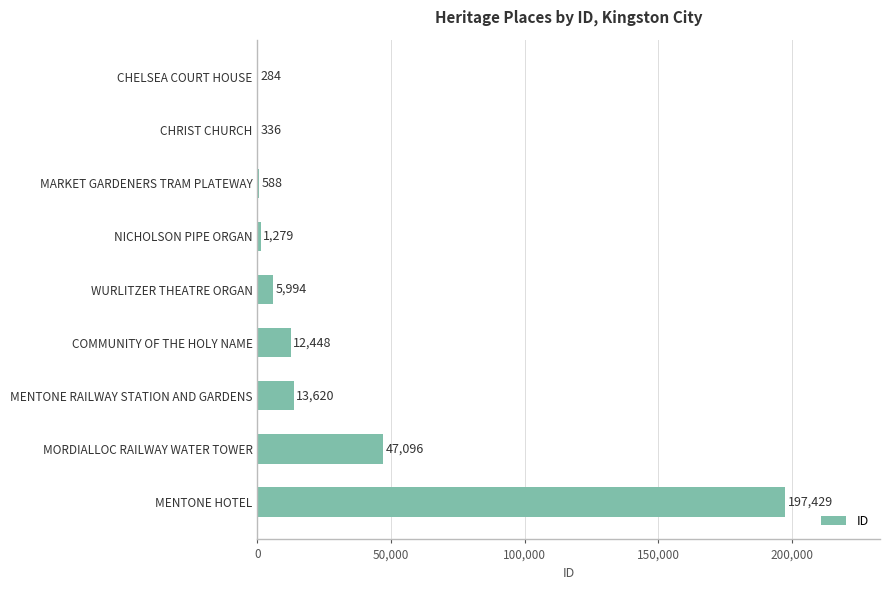

What is the greatest value displayed?

197429